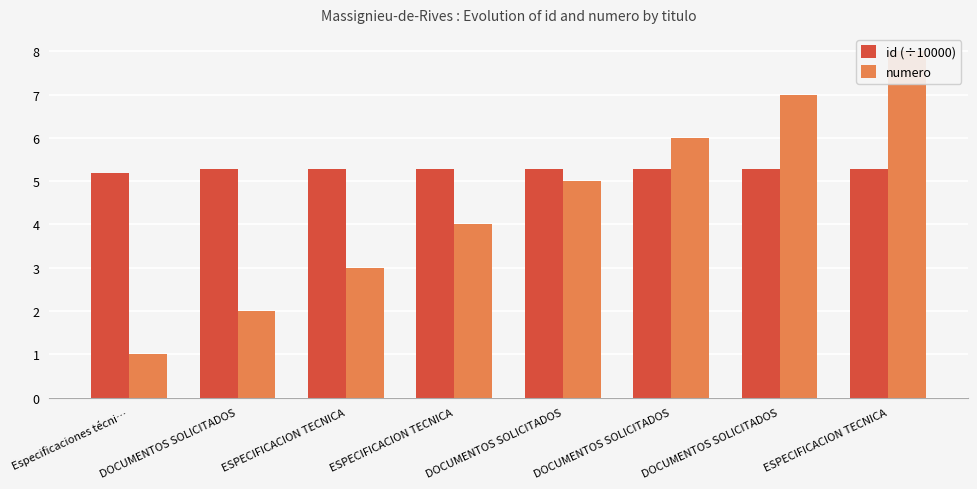

The value of numero at DOCUMENTOS SOLICITADOS is 2.0. True or false?

True